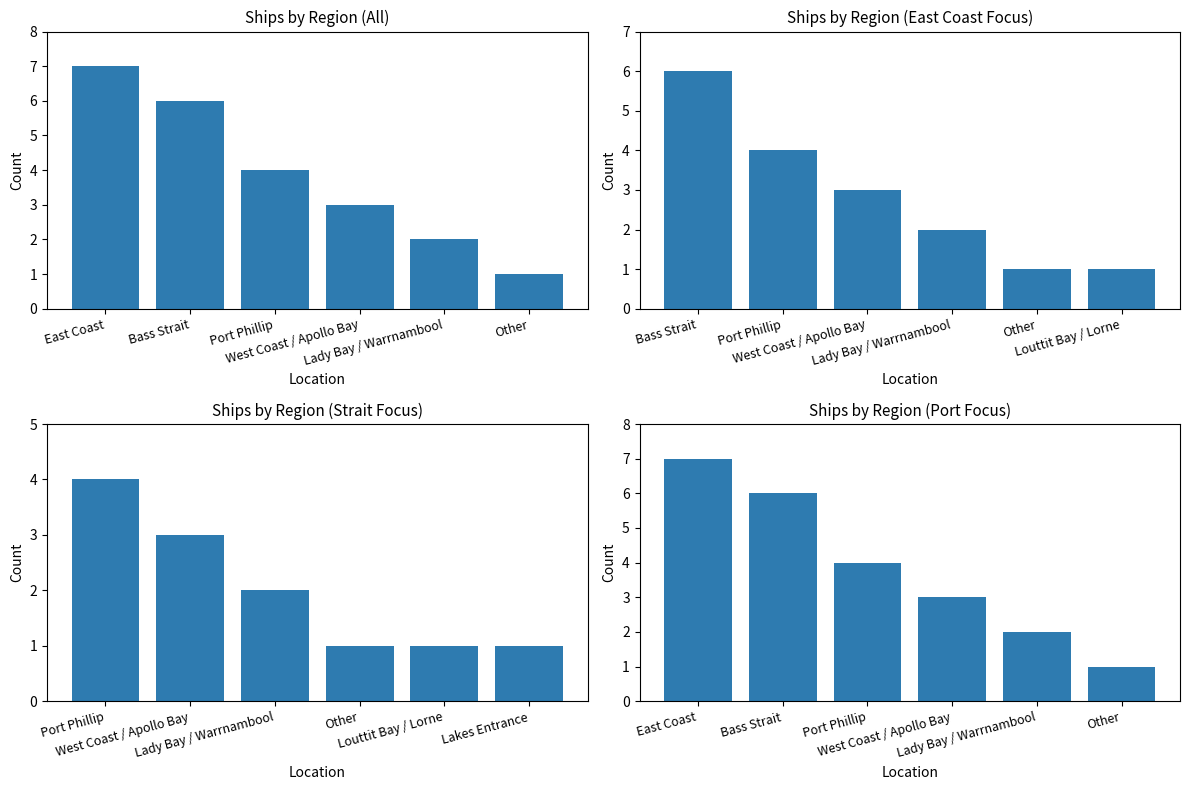

True or false: the data shows 1 at Port Phillip.

False